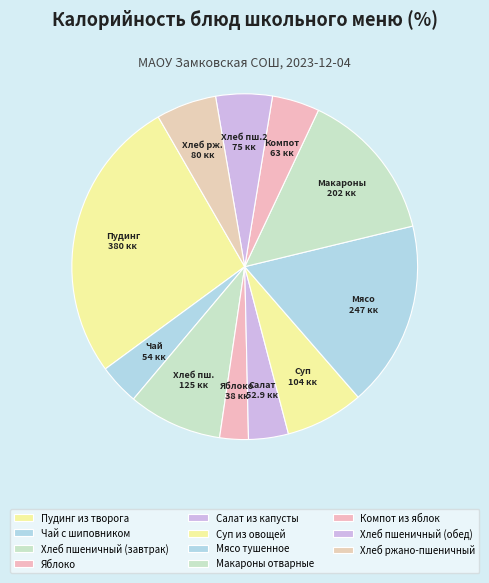

Is the sum of Компот из яблок and Яблоко greater than half?

No